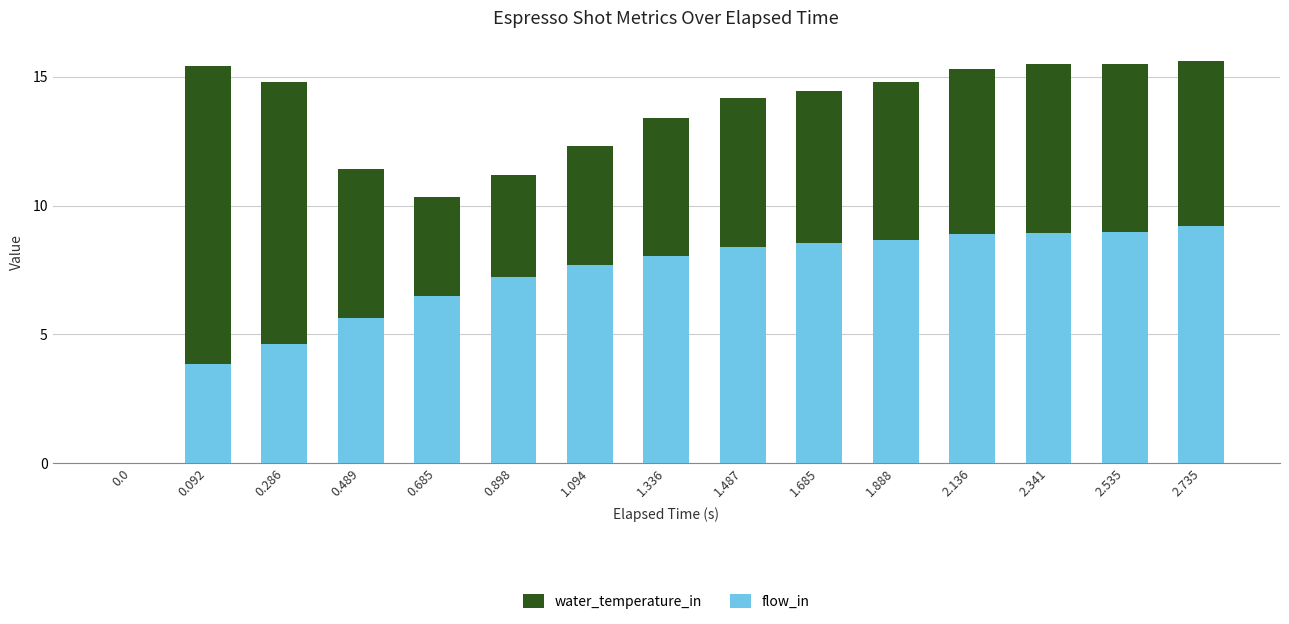

True or false: flow_in has a value of 13.6 at 2.341.

False